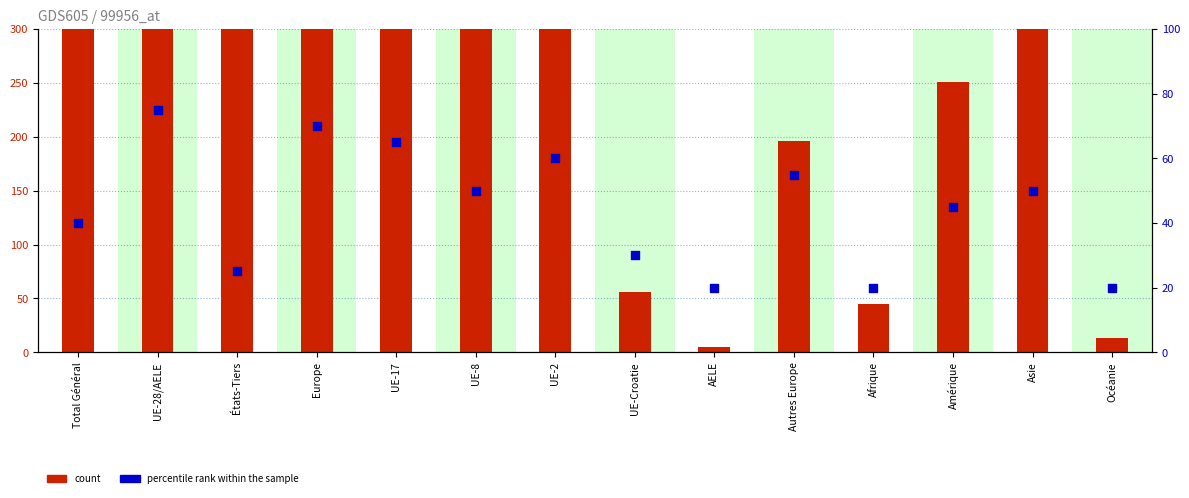

What are all the series names shown in the legend?

count, percentile rank within the sample